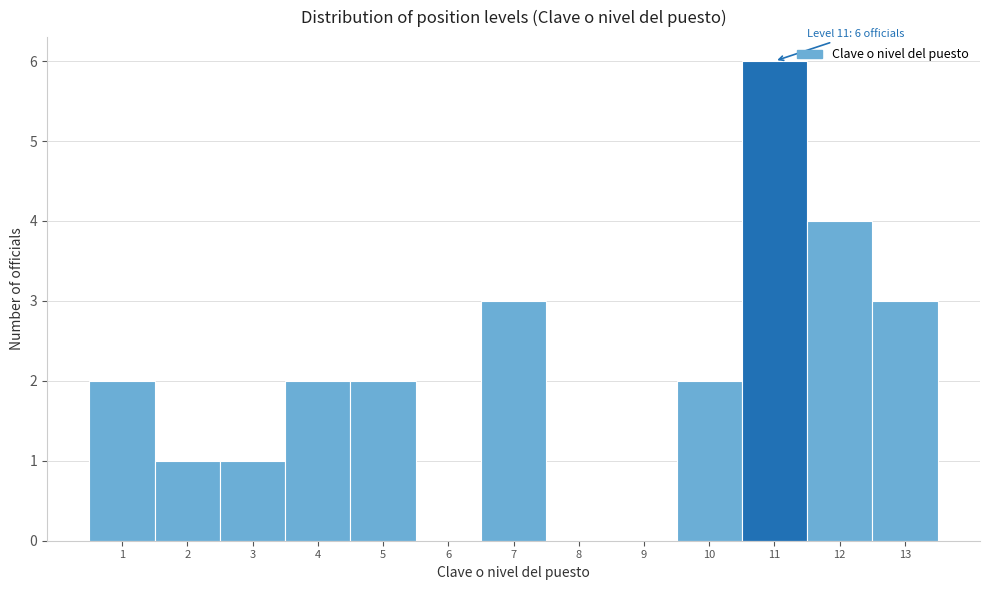

Over which range of the x-axis is the bar tallest?

10.5 to 11.5